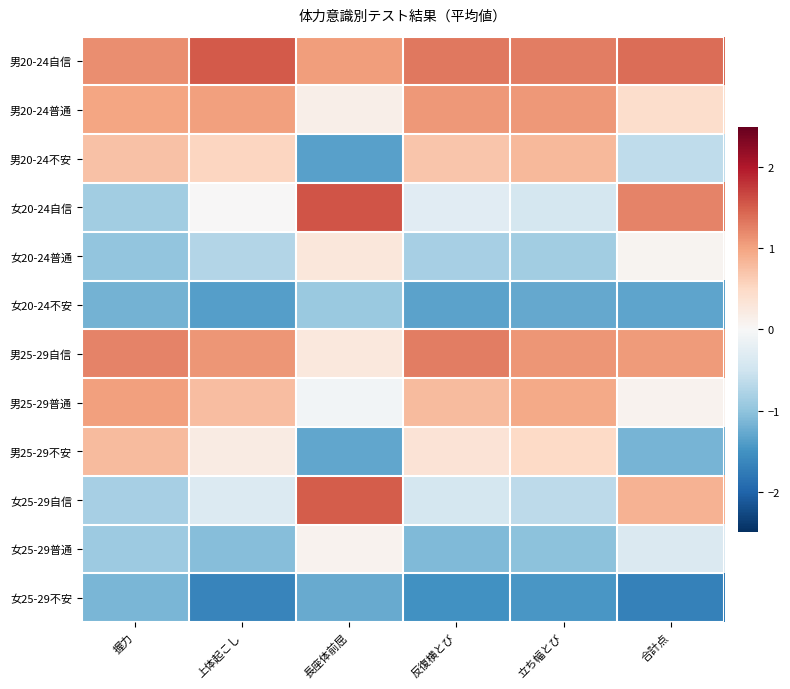

Count the number of categories in the chart.

6